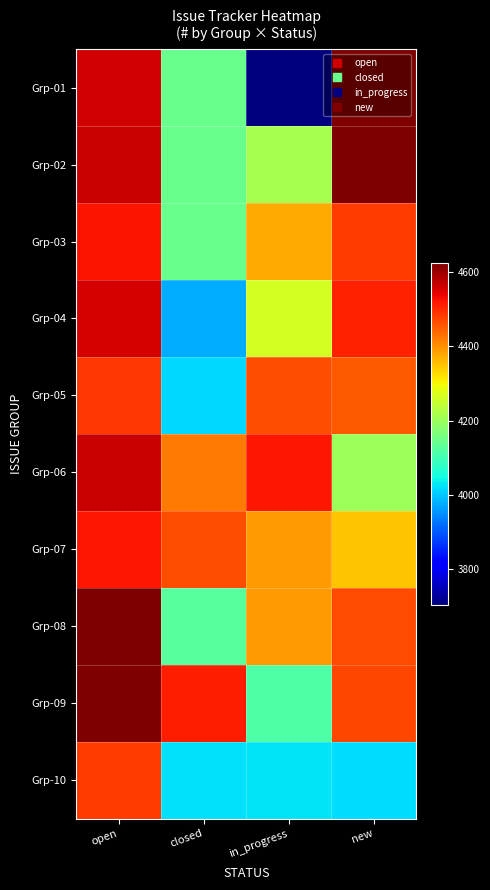

Reading left to right, what are all the values shown in this chart?

Grp-01: open=4559	closed=4145	in_progress=3704	new=4624
Grp-02: open=4567	closed=4144	in_progress=4212	new=4625
Grp-03: open=4523	closed=4143	in_progress=4375	new=4483
Grp-04: open=4555	closed=3977	in_progress=4263	new=4509
Grp-05: open=4488	closed=4016	in_progress=4464	new=4453
Grp-06: open=4566	closed=4422	in_progress=4520	new=4201
Grp-07: open=4518	closed=4464	in_progress=4388	new=4350
Grp-08: open=4623	closed=4126	in_progress=4389	new=4470
Grp-09: open=4625	closed=4513	in_progress=4115	new=4473
Grp-10: open=4483	closed=4024	in_progress=4026	new=4020